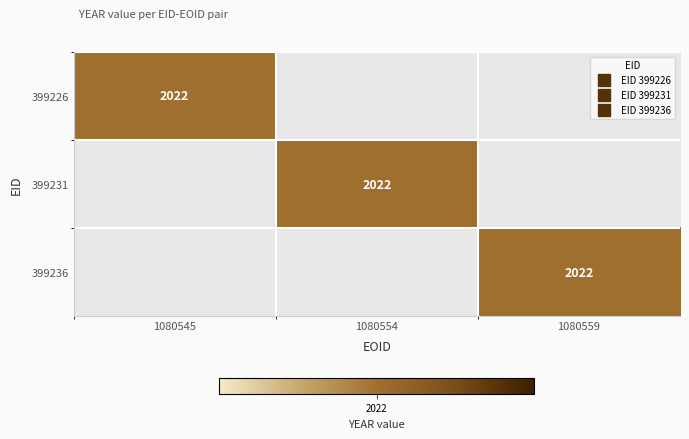

Where is 399226 nearest to the value 1011?

1080545